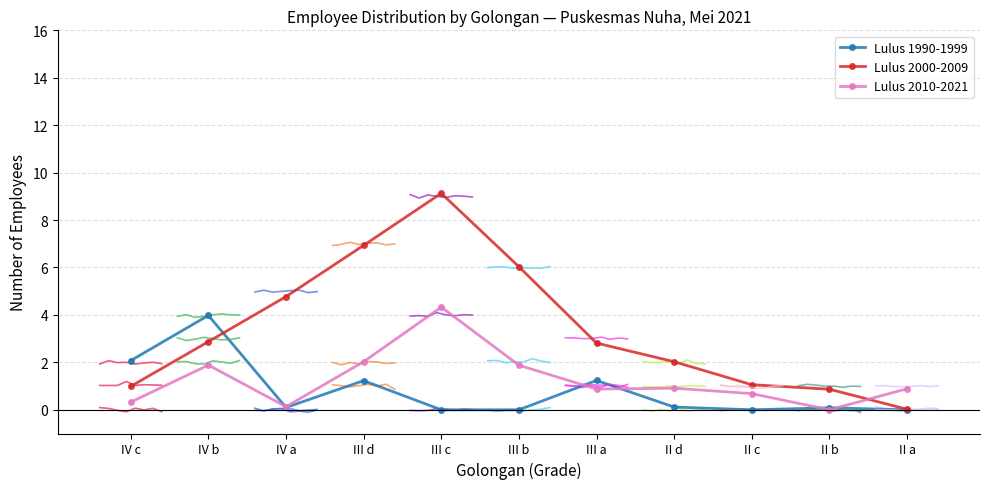

Rank the series by their average value, from lowest to highest.

Lulus 1990-1999, Lulus 2010-2021, Lulus 2000-2009